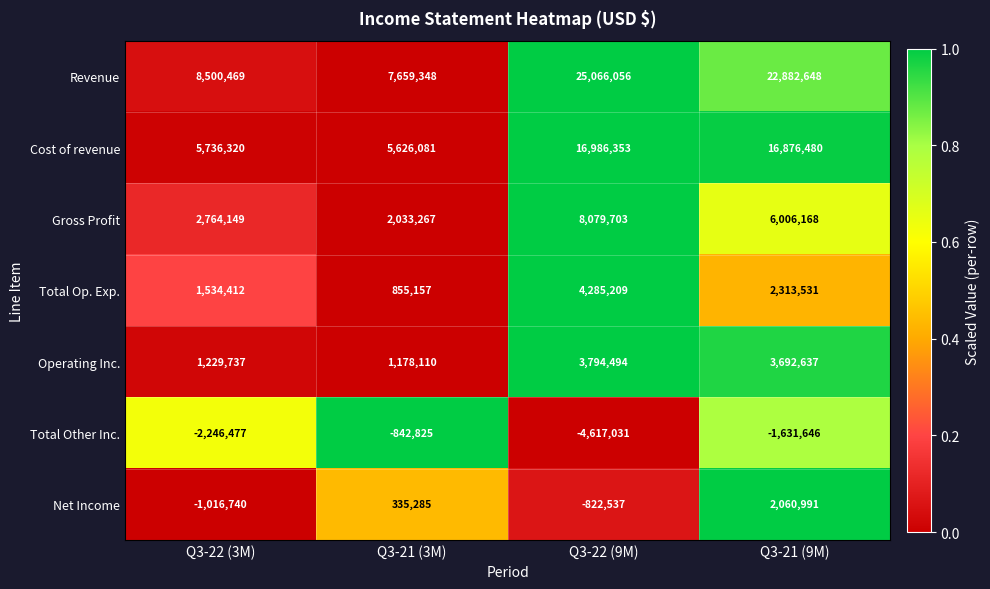

Reading left to right, extract all data points from this chart.

Revenue: 8500469	7659348	25066056	22882648
Cost of revenue: 5736320	5626081	16986353	16876480
Gross Profit: 2764149	2033267	8079703	6006168
Total Op. Exp.: 1534412	855157	4285209	2313531
Operating Inc.: 1229737	1178110	3794494	3692637
Total Other Inc.: -2246477	-842825	-4617031	-1631646
Net Income: -1016740	335285	-822537	2060991